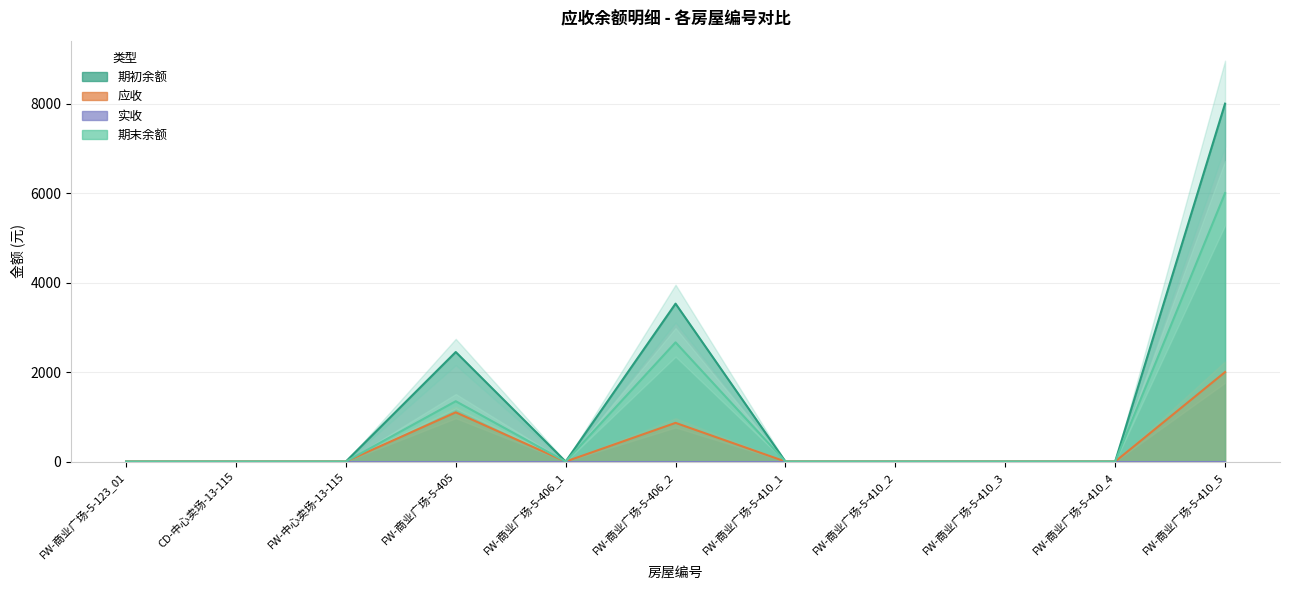

At which category does 期末余额 reach its first local peak?

FW-商业广场-5-405